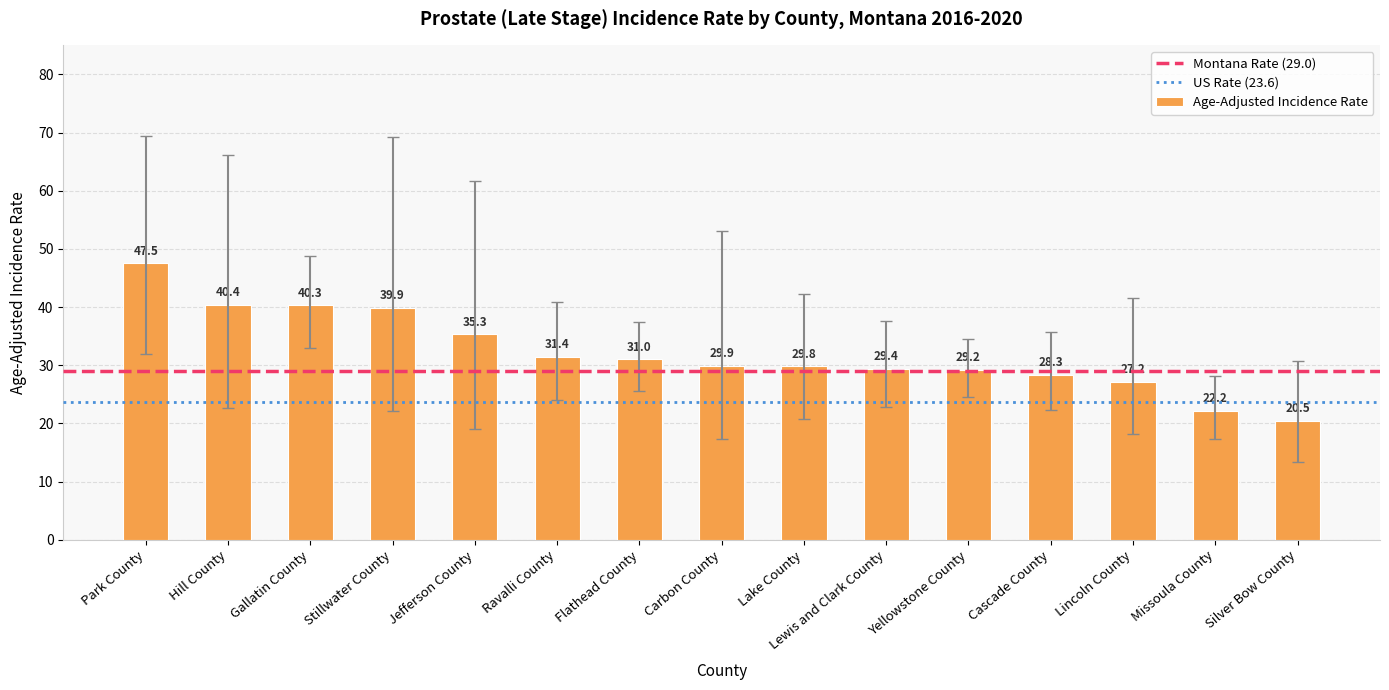

Where is the data nearest to the value 34?

Jefferson County